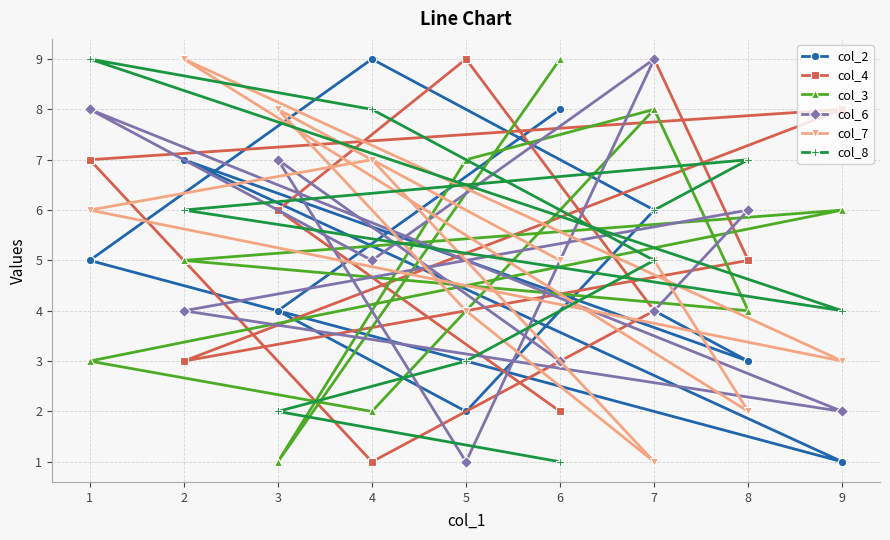

Which category has the highest value across all series?

4